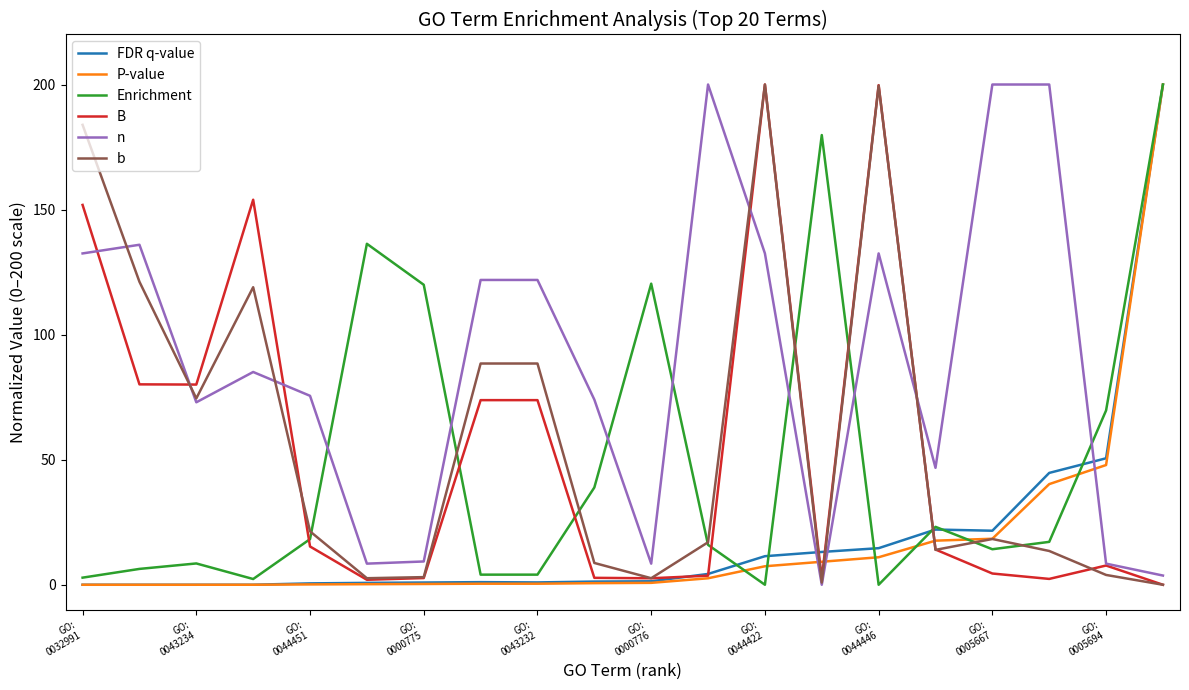

How many lines are shown in the chart?

6